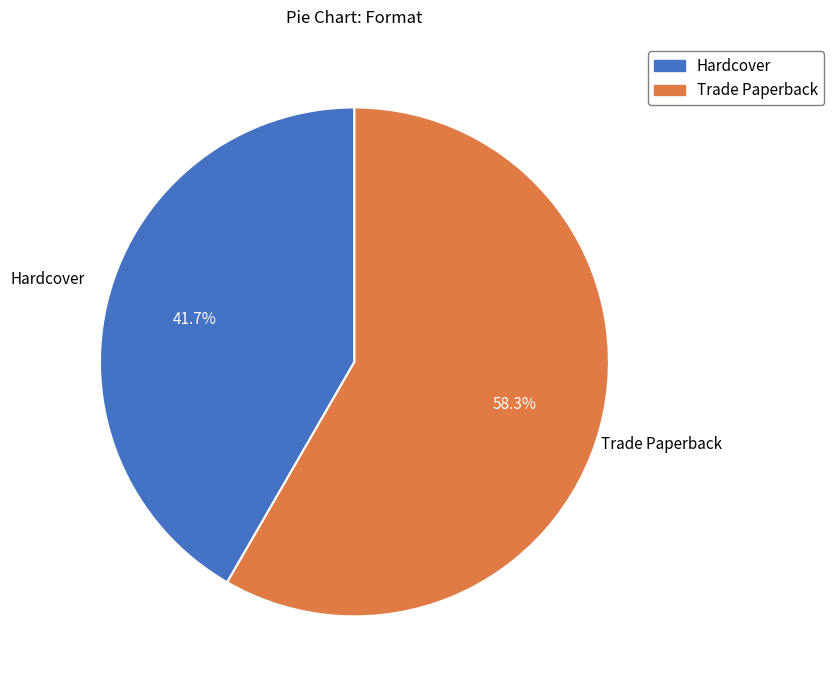

To the nearest percent, what percentage of the pie is Trade Paperback?

58%